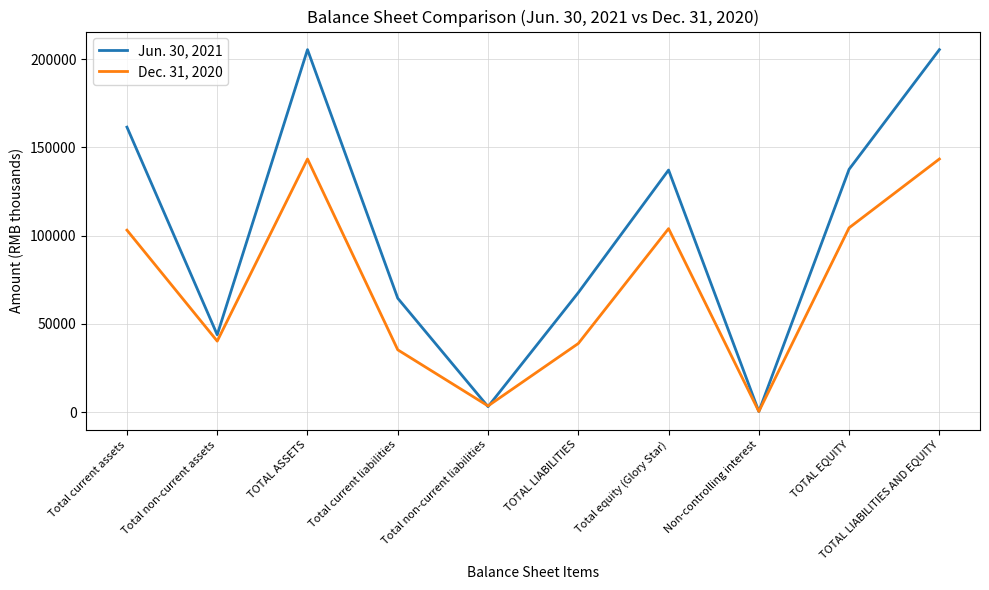

Is the value of Jun. 30, 2021 at TOTAL ASSETS greater than the value of Dec. 31, 2020 at TOTAL LIABILITIES AND EQUITY?

Yes